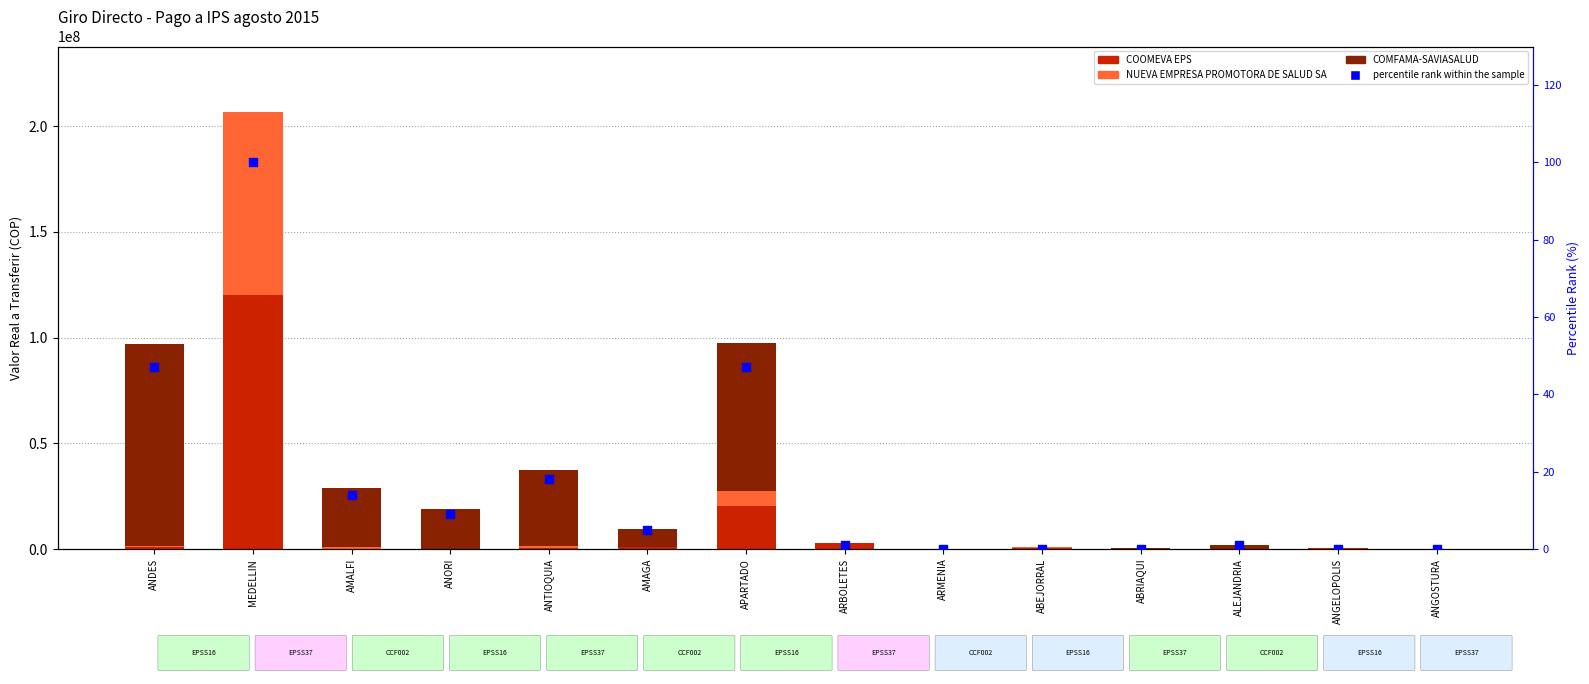

Which series has the largest total across all categories?

COMFAMA-SAVIASALUD